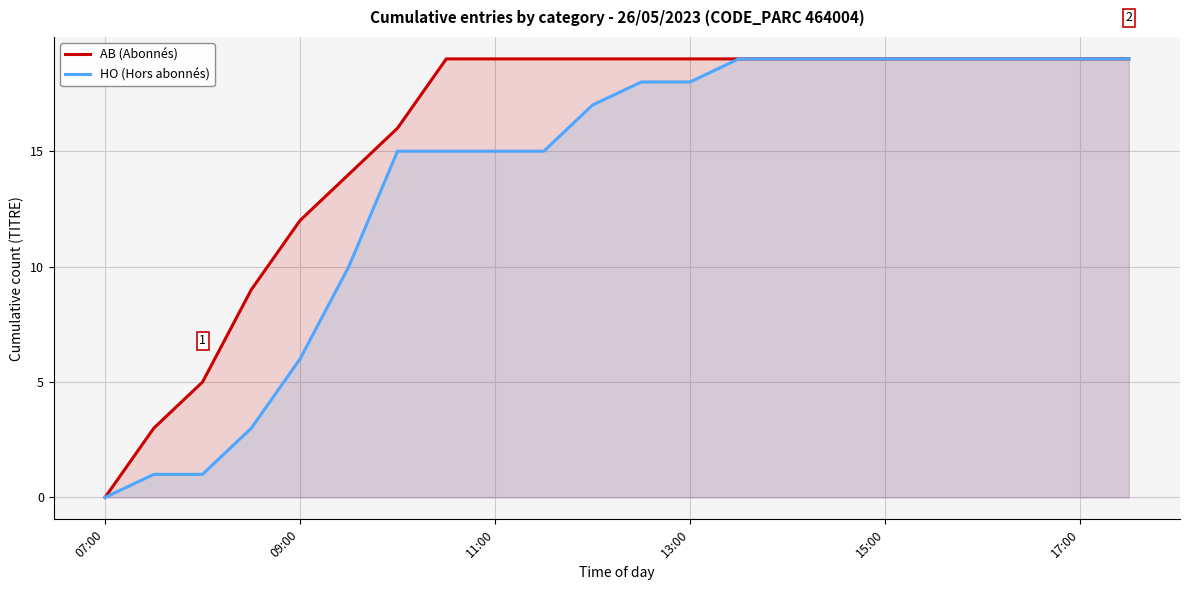

True or false: HO (Hors abonnés) and AB (Abonnés) intersect in this chart.

False